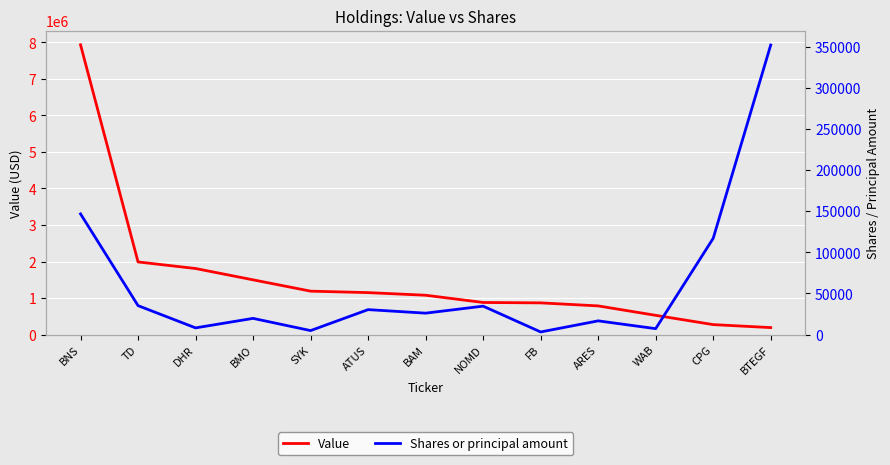

True or false: Value and Shares or principal amount cross at least once.

True